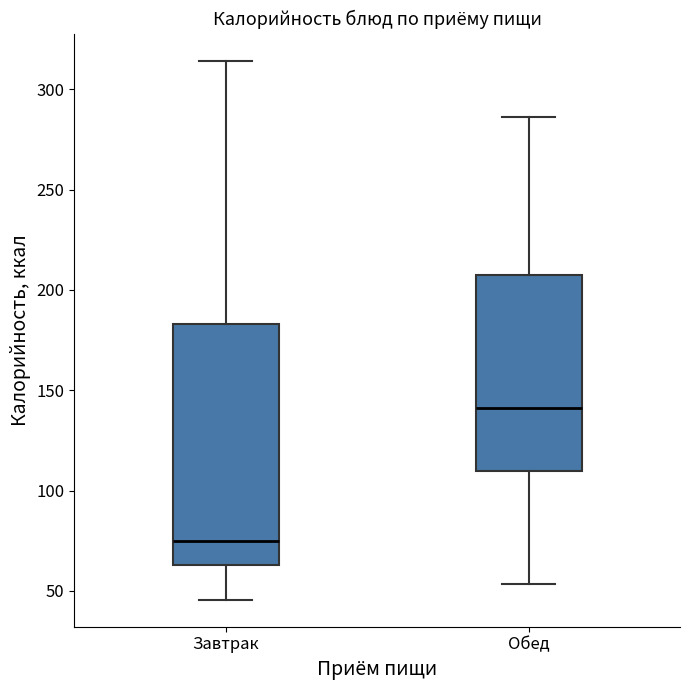

Which box's median line is the lowest?

Завтрак